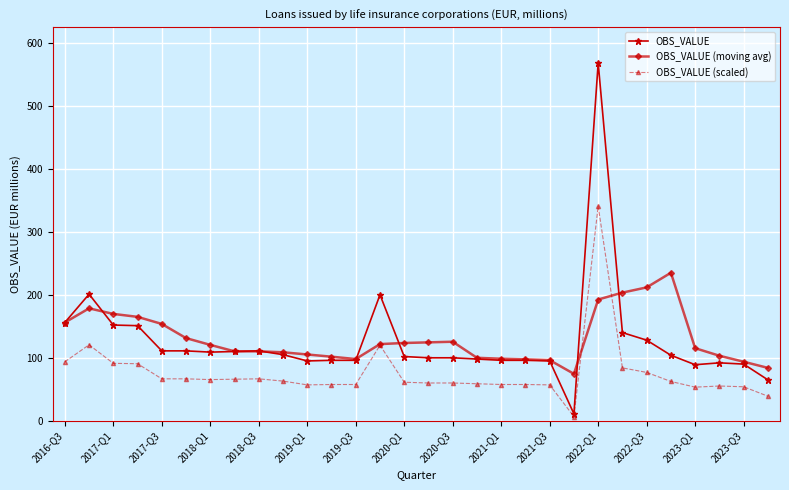

What is the value of the OBS_VALUE (scaled) point at the 14th from the left?

120.0